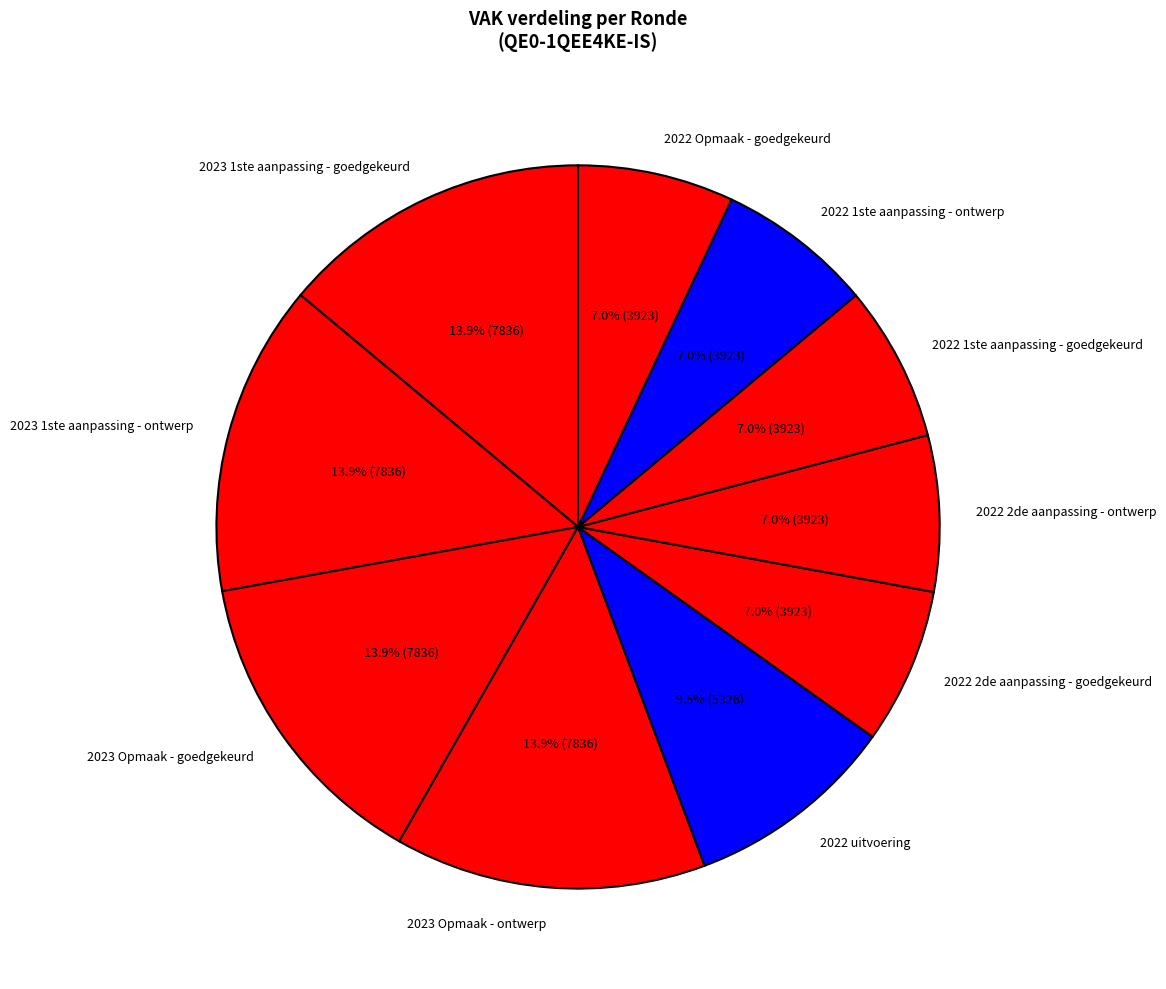

Is 2023 Opmaak - ontwerp the majority of the pie?

No